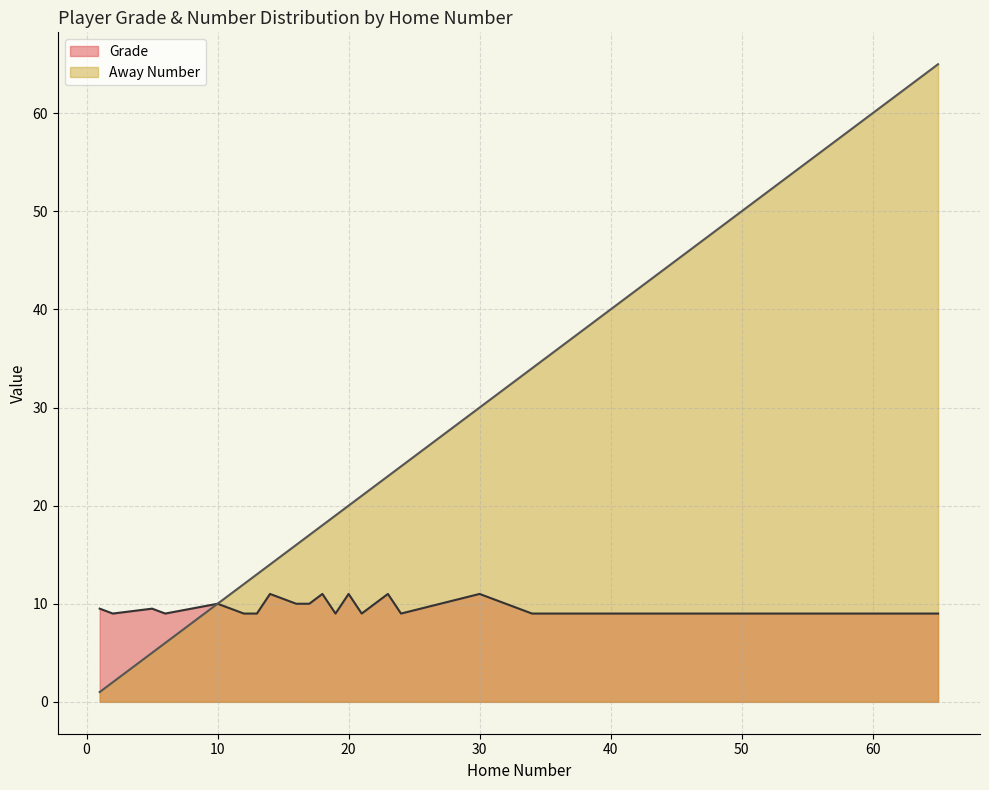

True or false: Away Number has a value of 16 at 16.

True